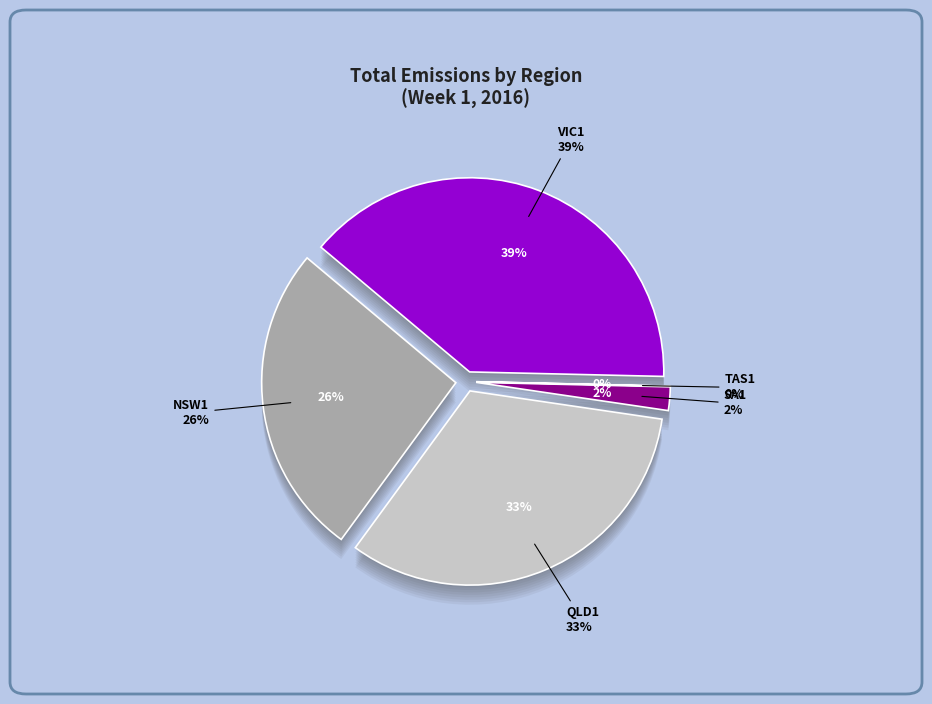

Is there any slice that represents more than half of the pie?

No